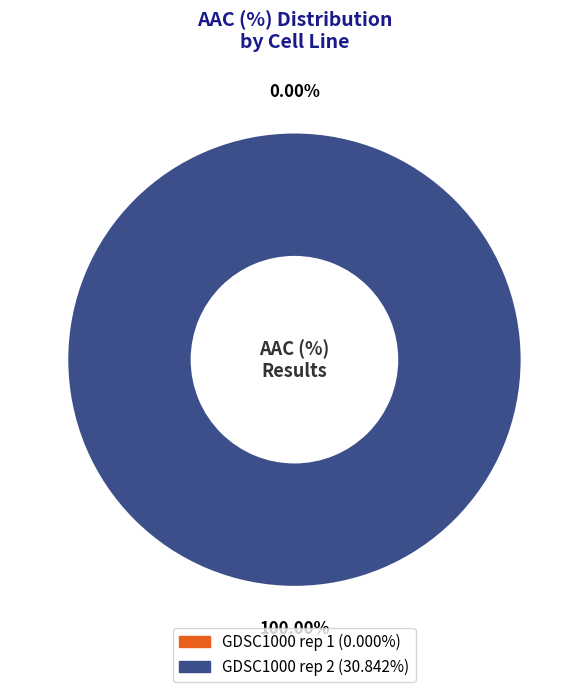

Is it true that GDSC1000 rep 1 is 0% of the pie?

True